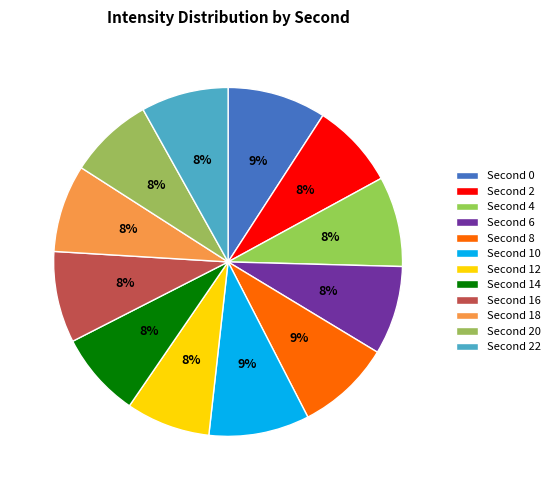

How many segments does this pie chart have?

12